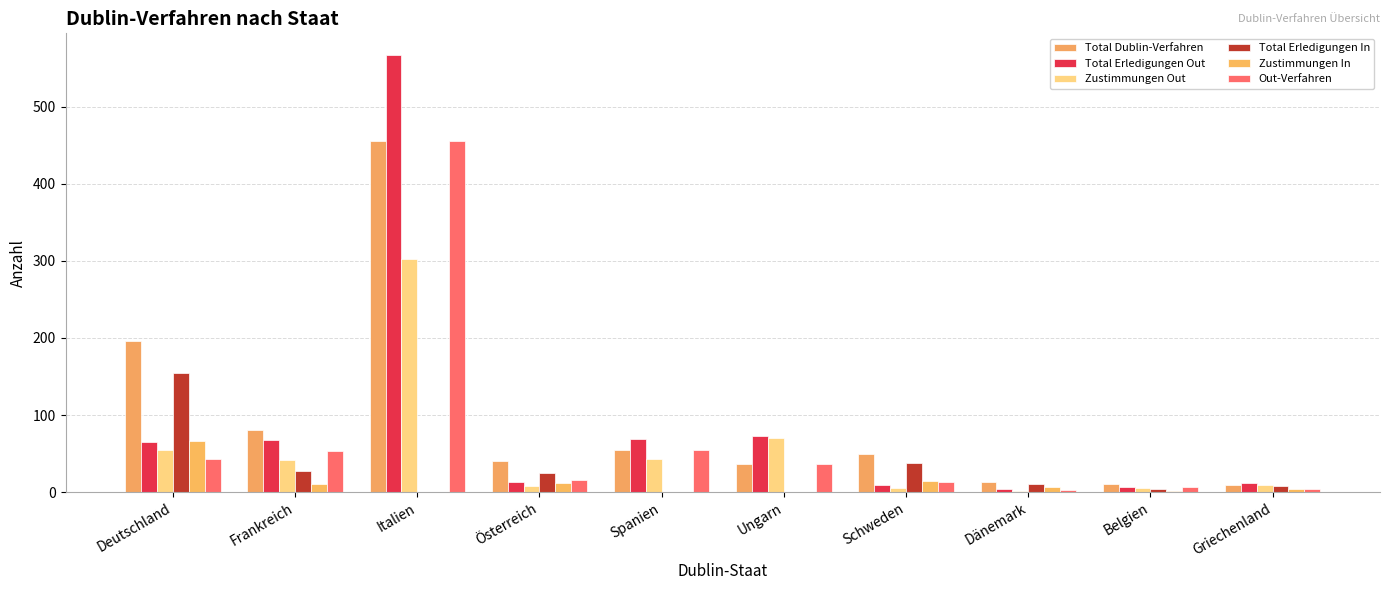

Which series has the largest total across all categories?

Total Dublin-Verfahren